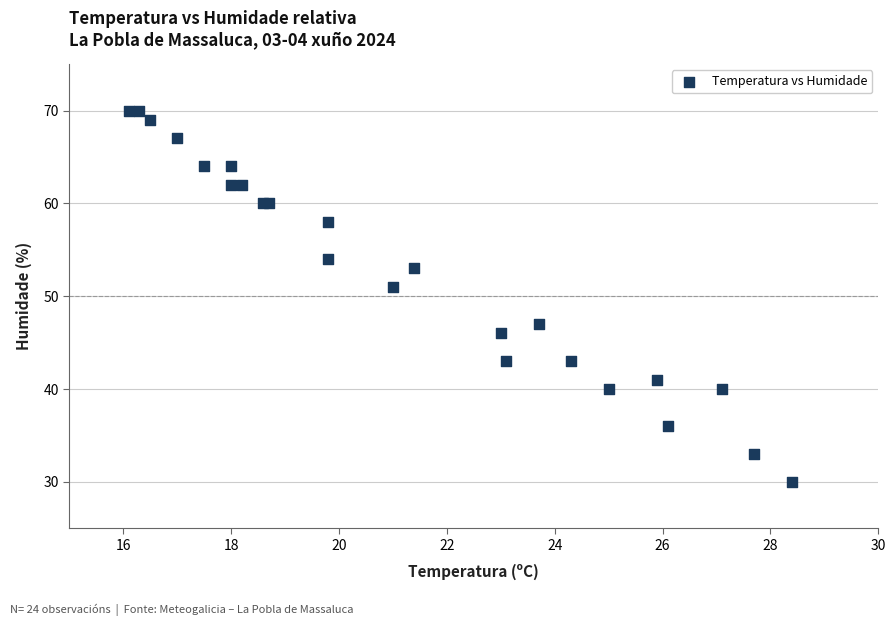

What Y value in the scatter plot is closest to 50?

51